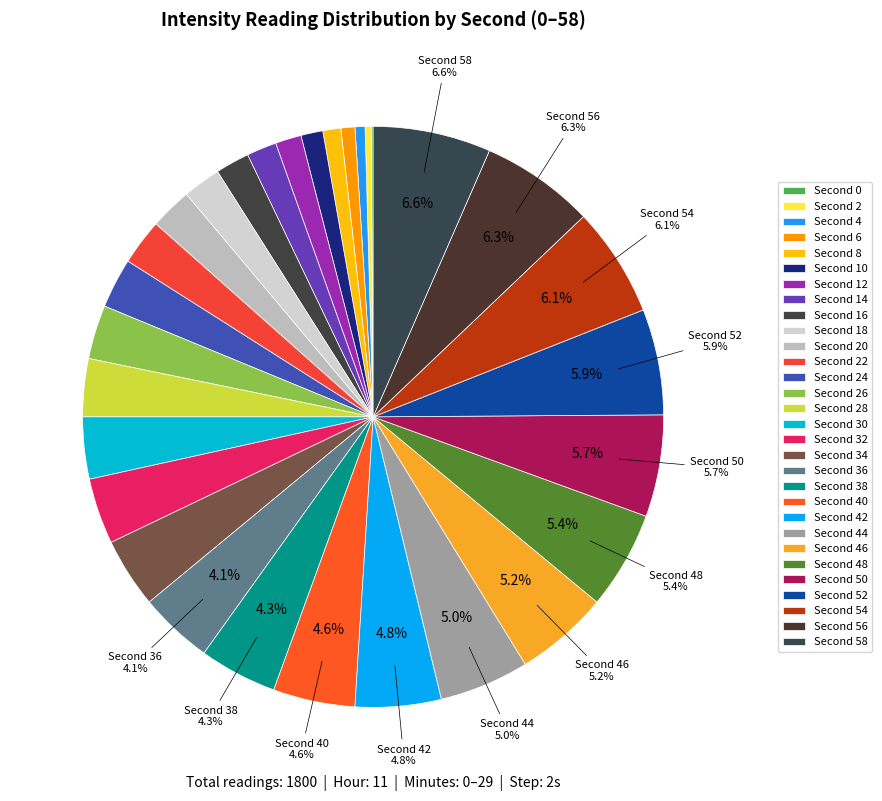

Rank the categories by value from highest to lowest.

58, 56, 54, 52, 50, 48, 46, 44, 42, 40, 38, 36, 34, 32, 30, 28, 26, 24, 22, 20, 18, 16, 14, 12, 10, 8, 6, 4, 2, 0